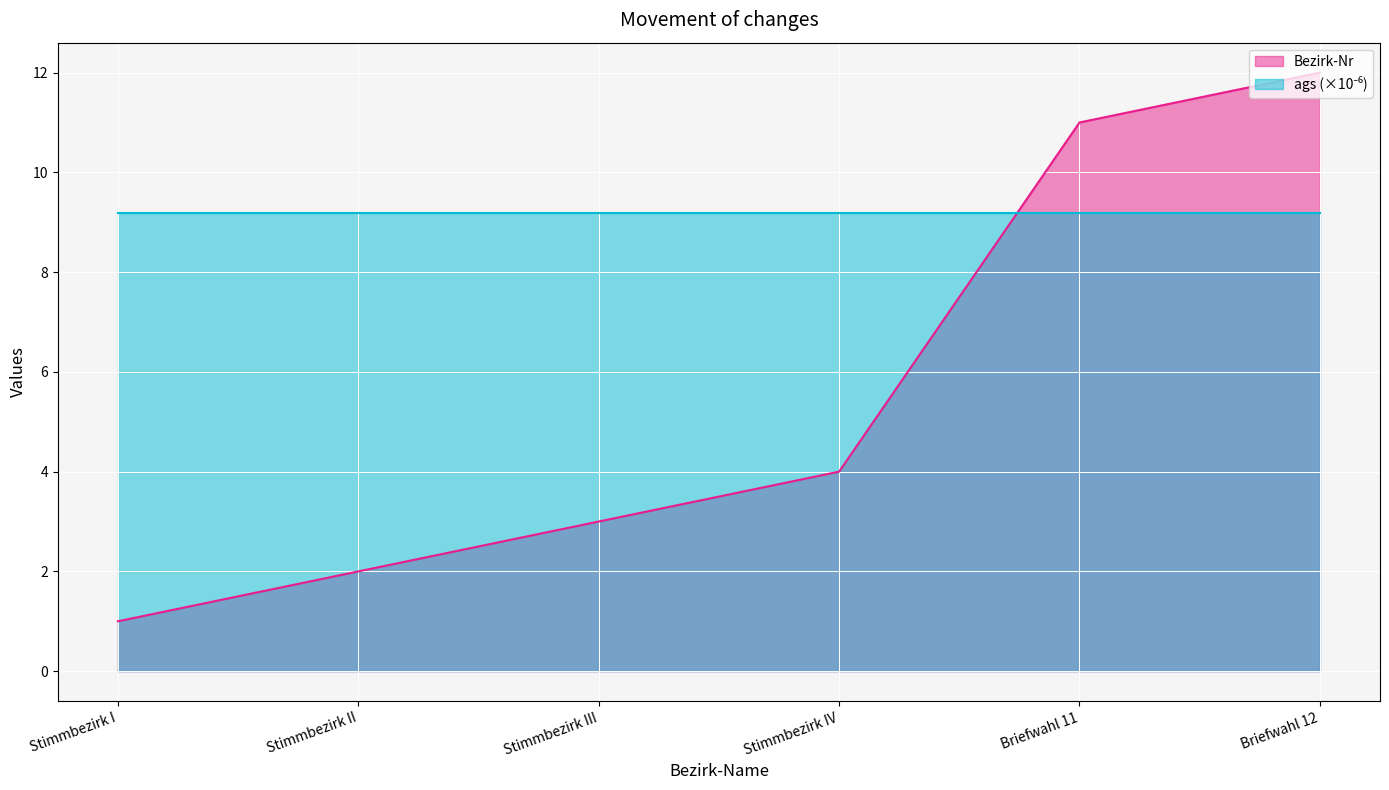

What is the average value?

6